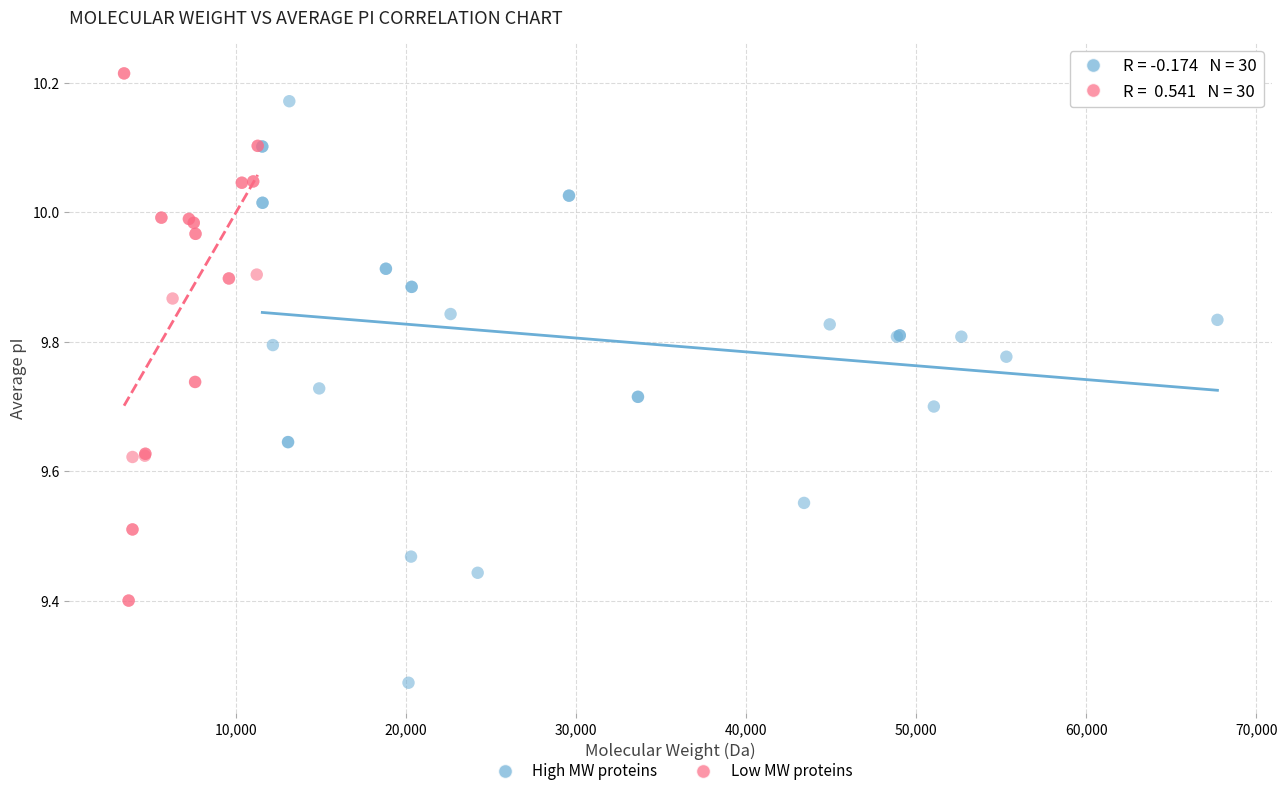

Which series contains the lowest Y value?

High MW proteins